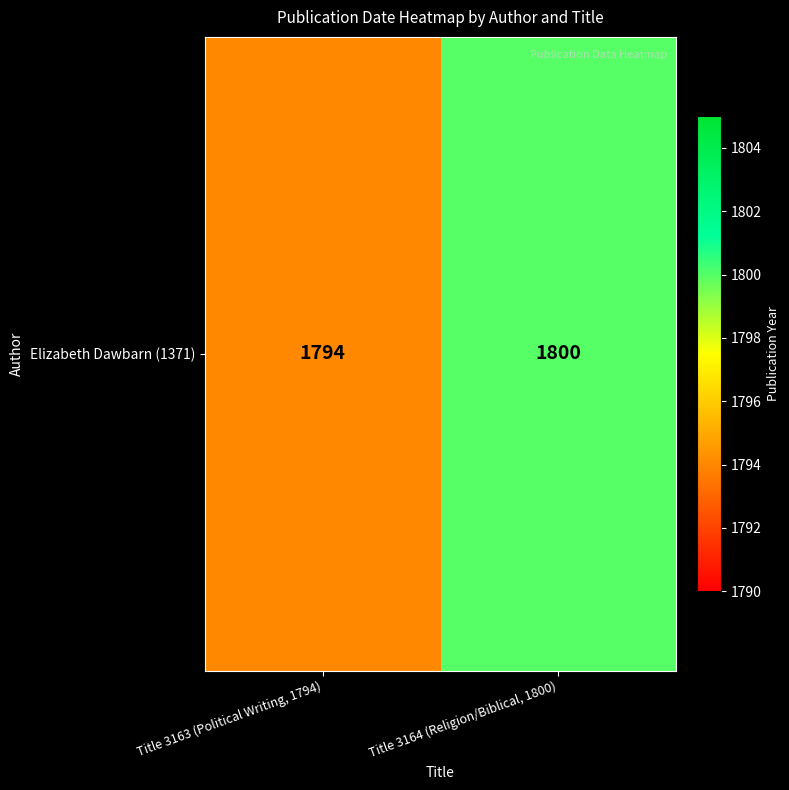

What is the sum of the values at Title 3164 (Religion/Biblical, 1800) and Title 3163 (Political Writing, 1794)?

3594